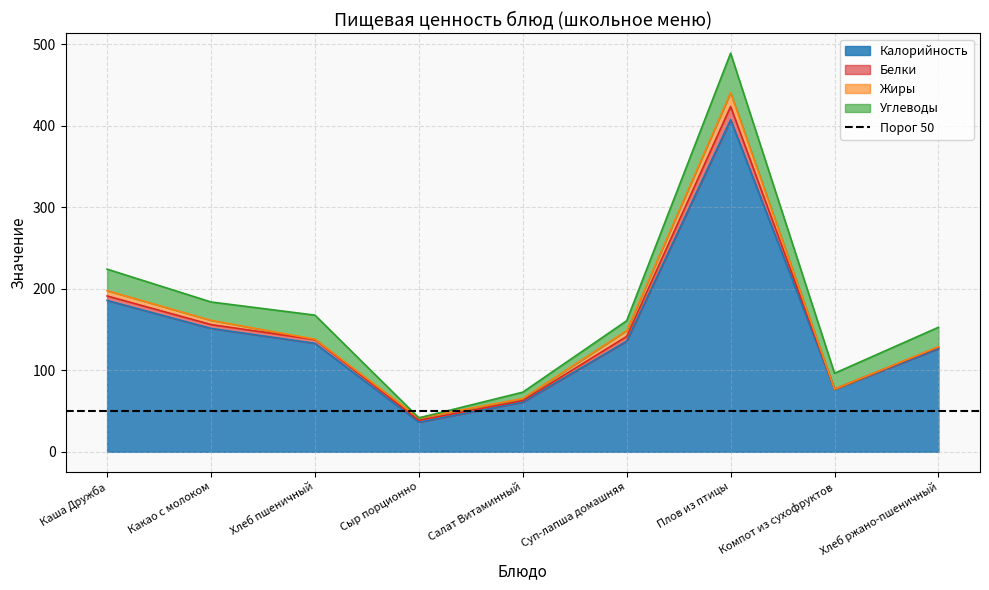

List the series in order of their peak value, highest first.

Калорийность, Углеводы, Жиры, Белки